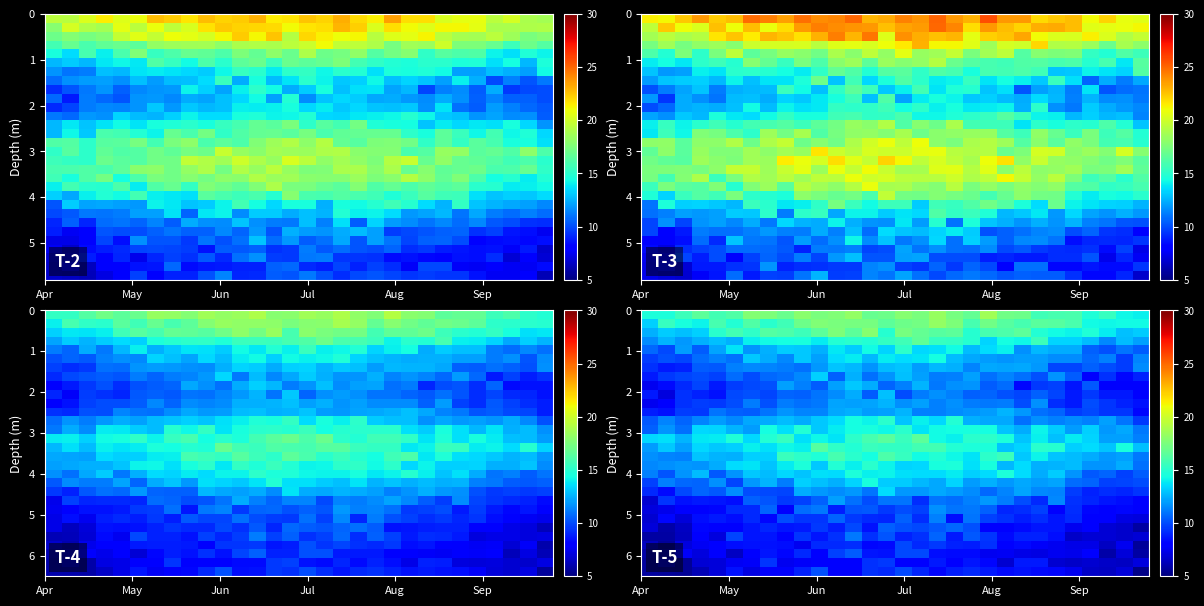

At how many categories does at least one series exceed 17?

15